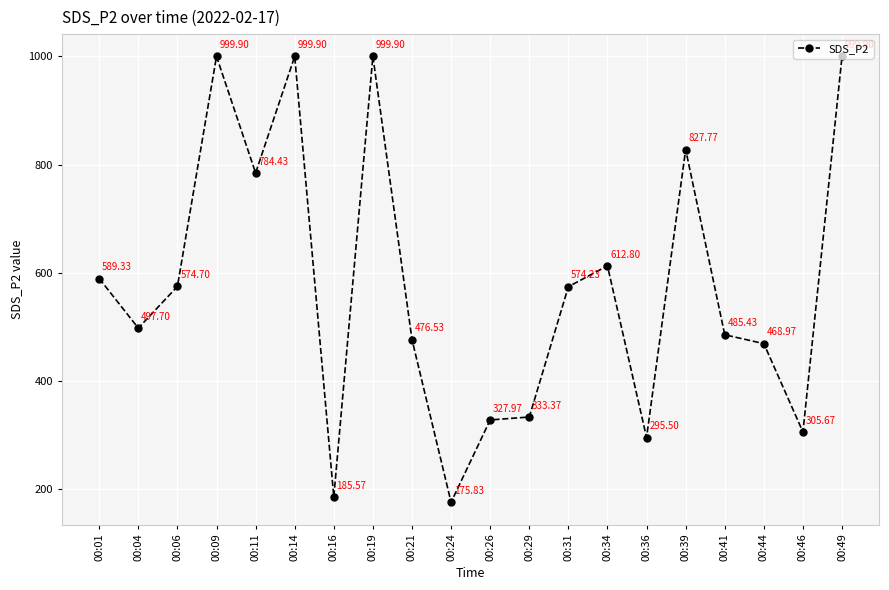

What is the minimum value shown in the chart?

175.8